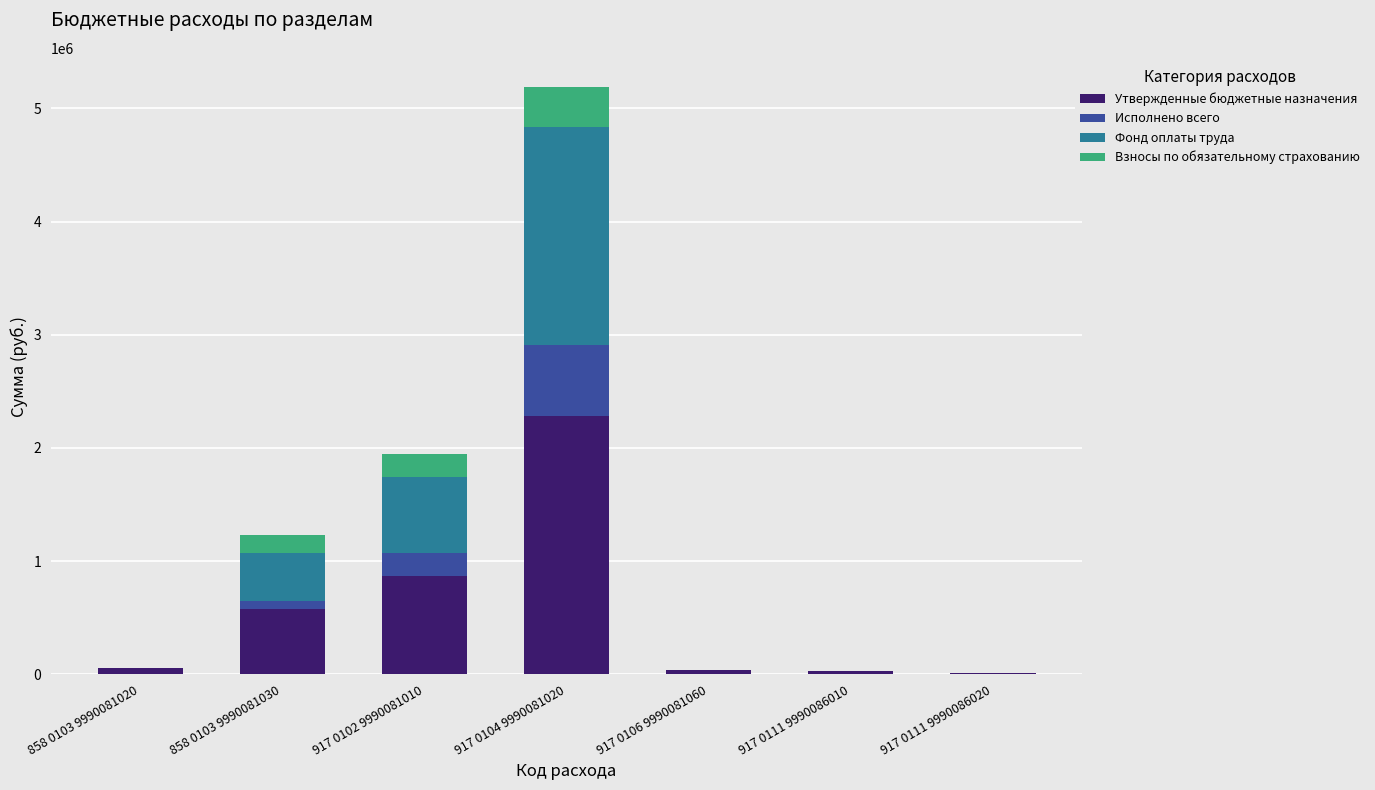

At which category is the sum across all series the highest?

917 0104 9990081020